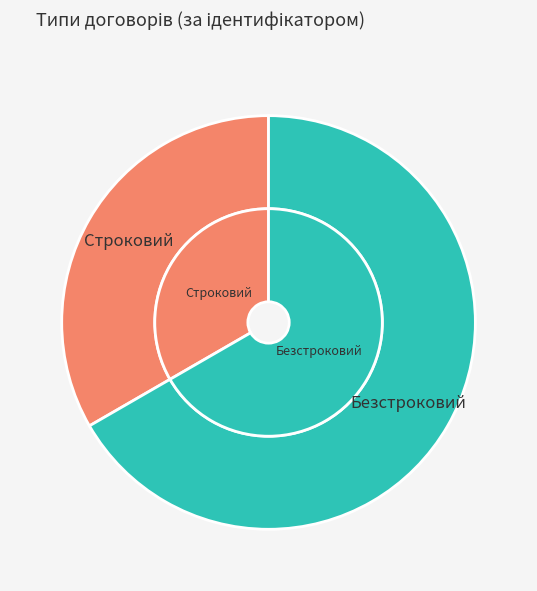

What is the change in value from Строковий to Безстроковий?

+1